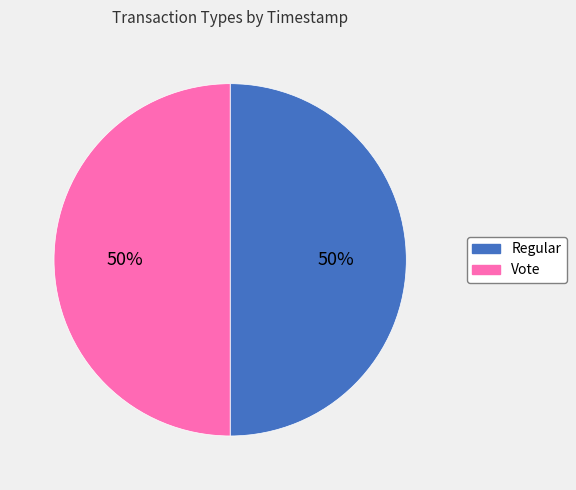

What percentage is the Vote slice, to the nearest percent?

50%